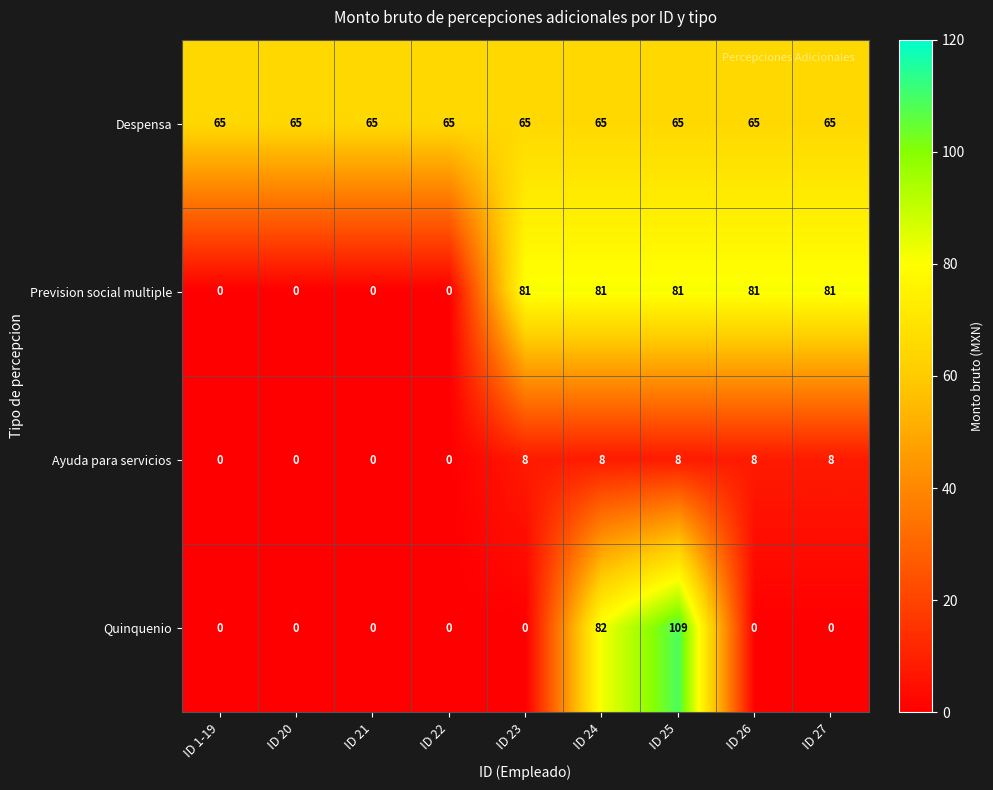

What is the difference between the highest and lowest values at ID 27?

81